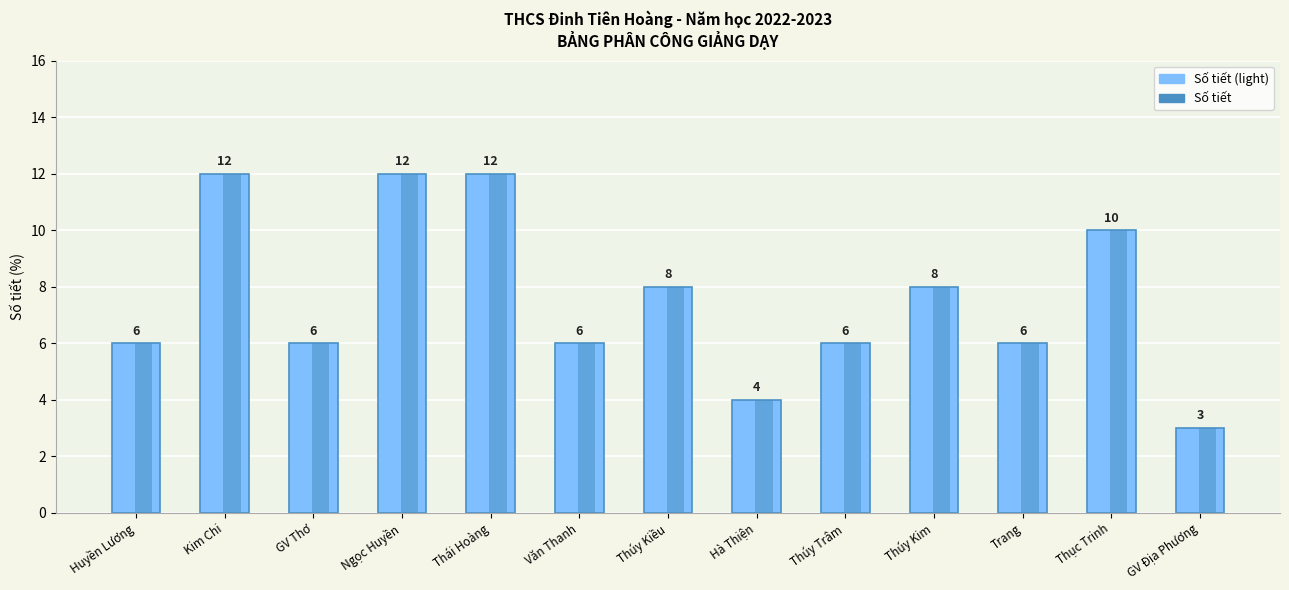

Rank the categories by value from highest to lowest.

Kim Chi, Ngọc Huyền, Thái Hoàng, Thục Trinh, Thúy Kiều, Thúy Kim, Huyền Lương, GV Thơ, Văn Thanh, Thúy Trâm, Trang, Hà Thiện, GV Địa Phương